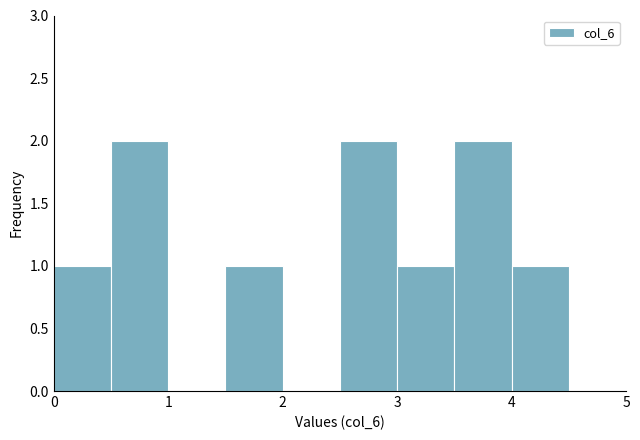

What is the height of the bar covering 0.0 to 0.5 on the x-axis? The values are not printed on the chart, so give them approximately, as read against the axis.

1